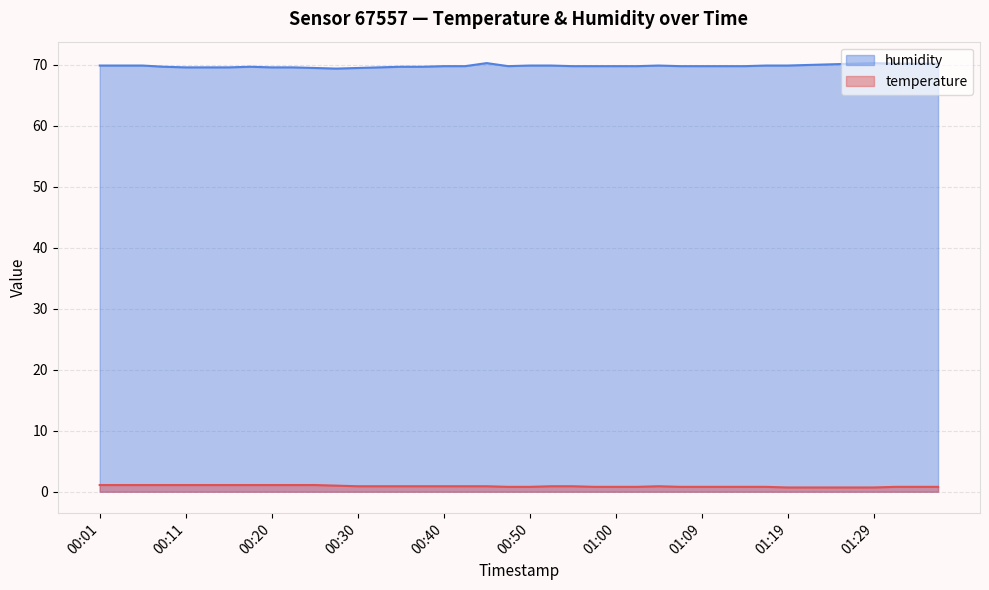

Rank the series by their maximum value, from highest to lowest.

humidity, temperature